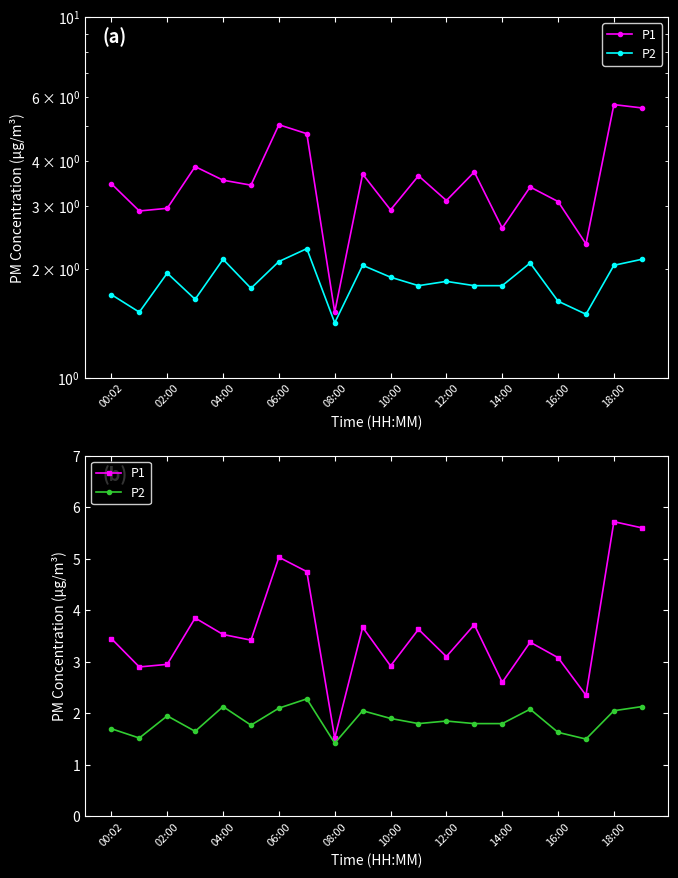

How many interior local peaks does the P2 series have?

6